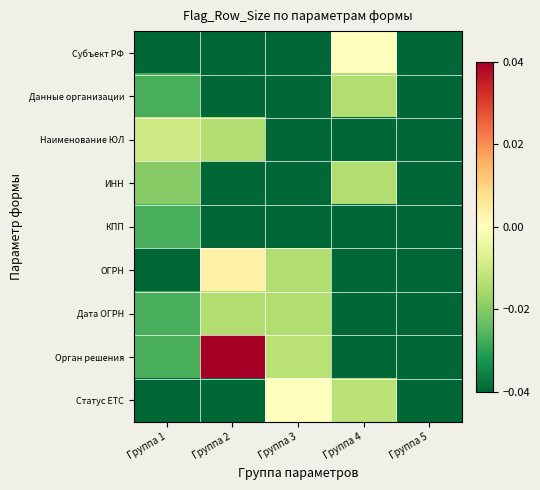

List the series in order of their peak value, lowest first.

КПП, Данные организации, ИНН, Дата ОГРН, Наименование ЮЛ, Субъект РФ, Статус ЕТС, ОГРН, Орган решения